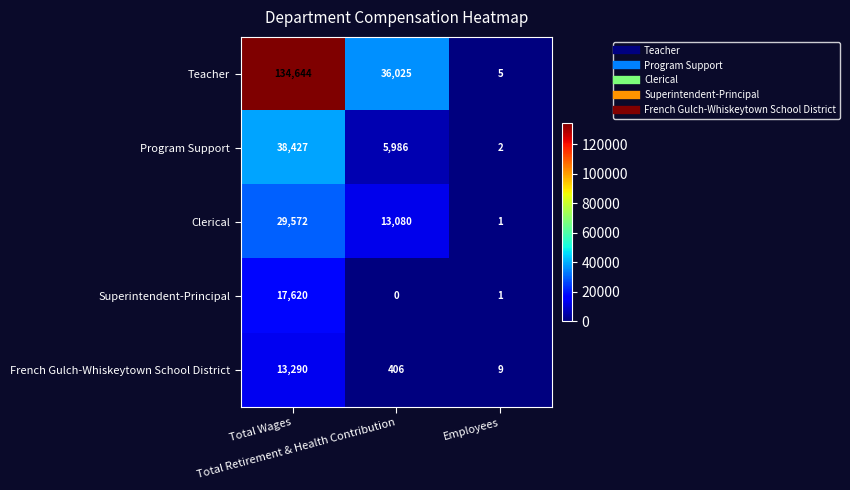

Which series changed the most between Total Wages and Total Retirement & Health Contribution?

Teacher